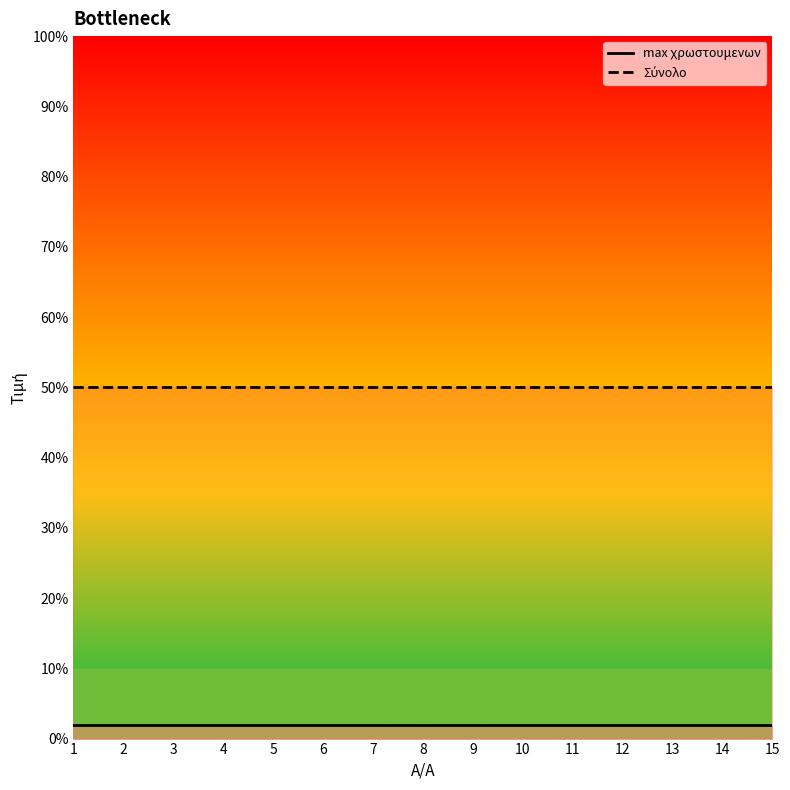

At which label is Σύνολο closest to 50?

1